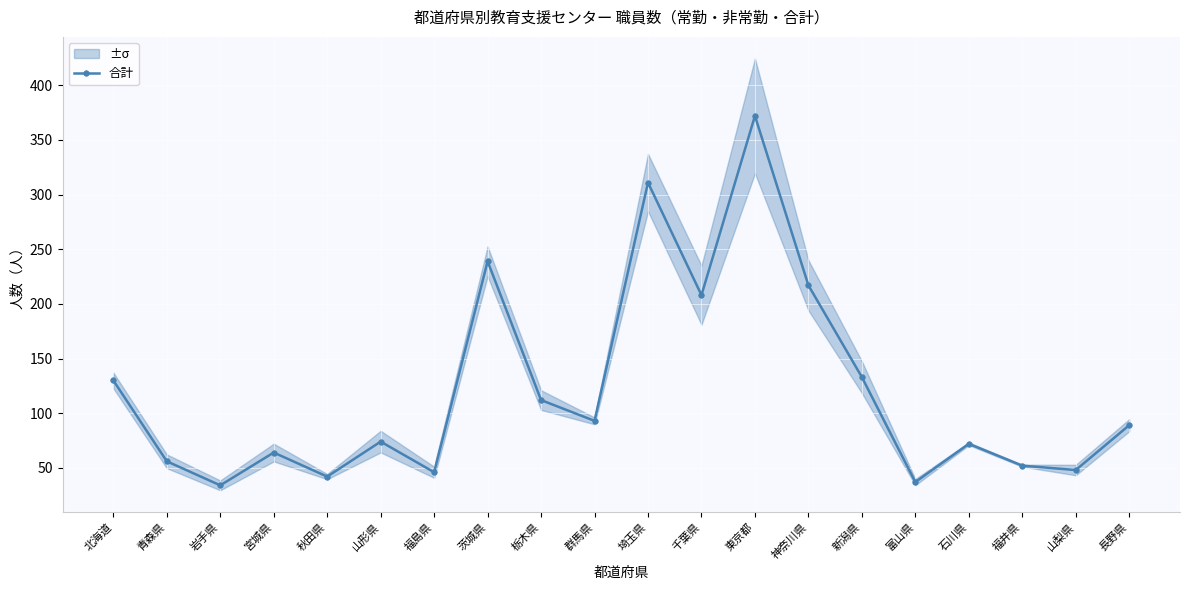

What is the change in value from 東京都 to 石川県?

-300